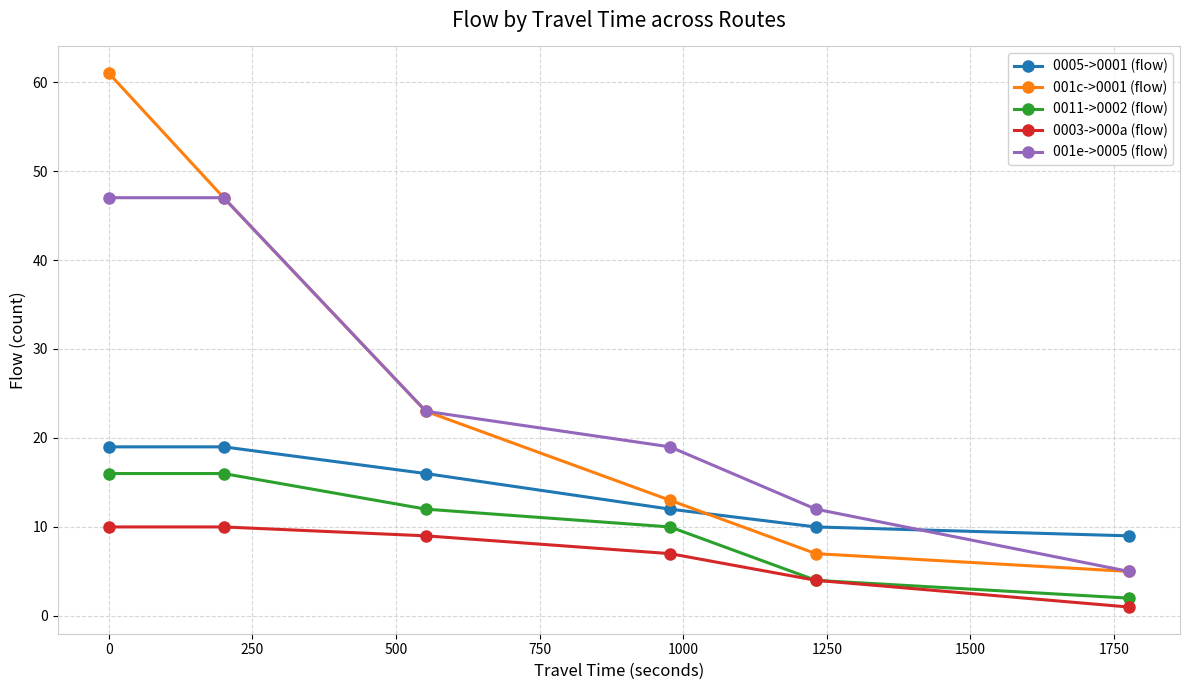

True or false: 0011->0002 (flow) has more than 1 points higher than both neighbors.

False